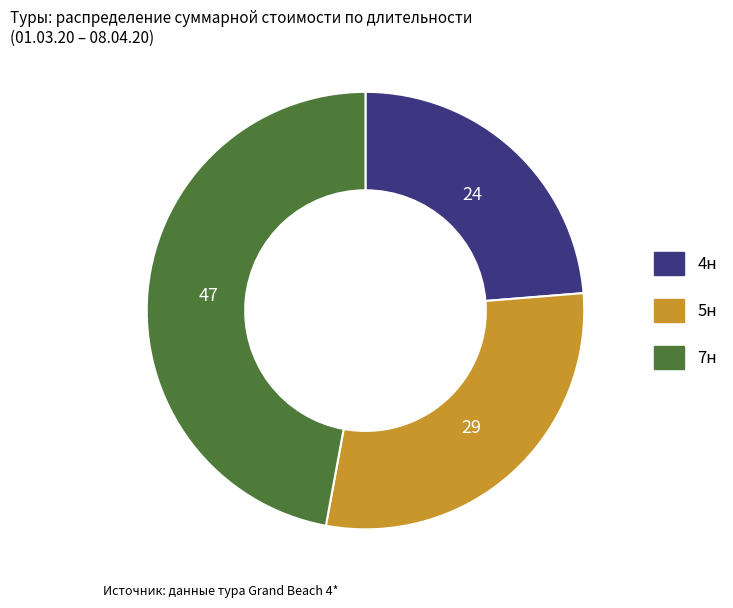

Does any single category account for the majority?

No